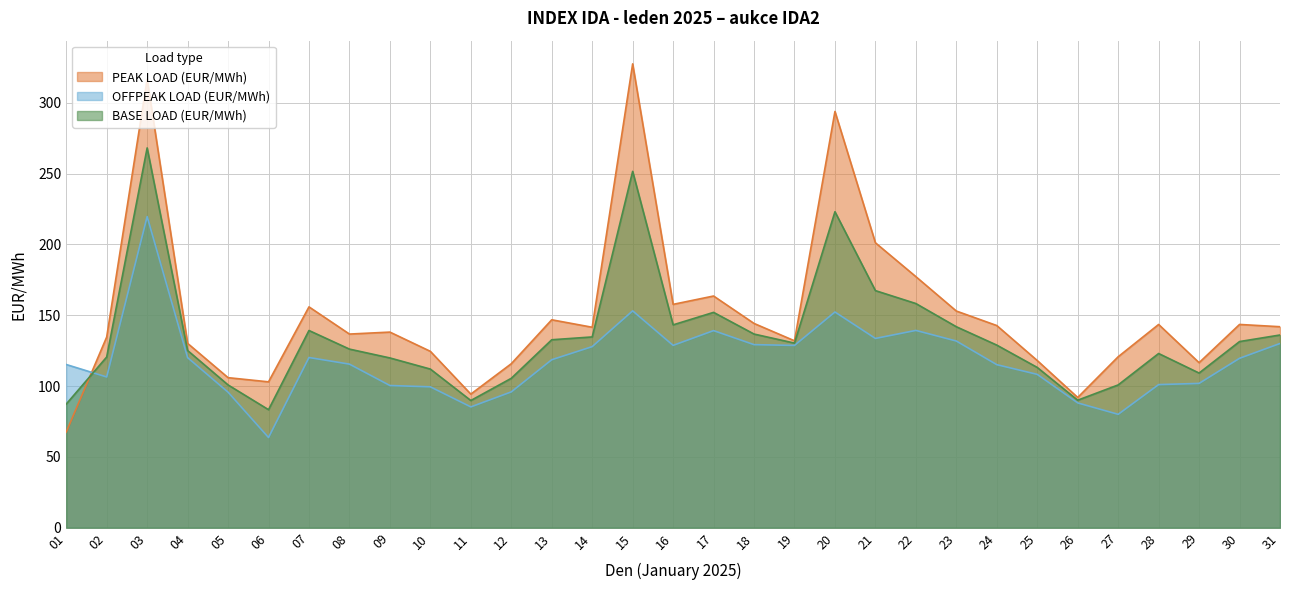

At which label is OFFPEAK LOAD (EUR/MWh) closest to 141?

22